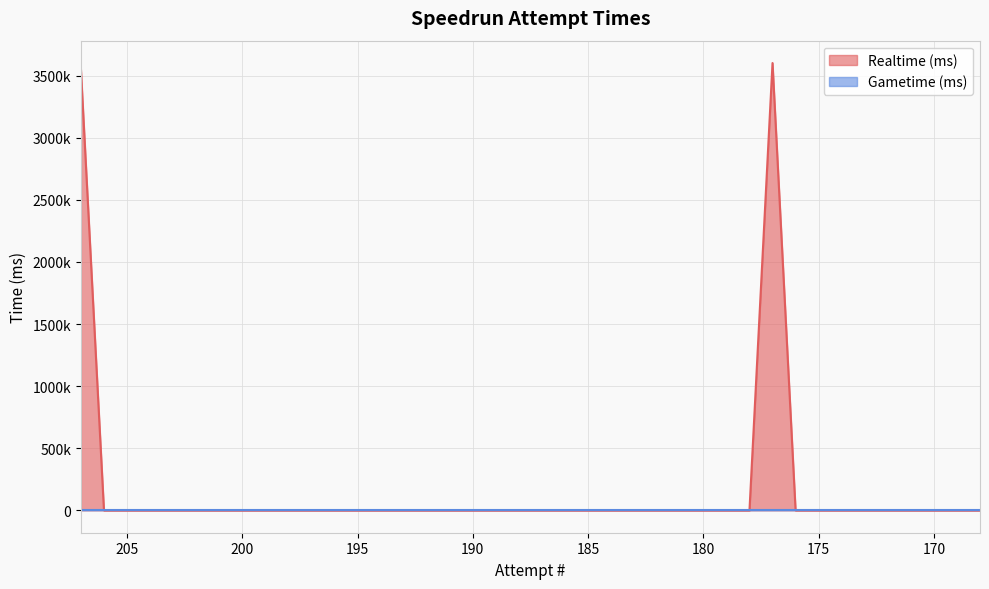

How many interior local peaks (higher than both neighbors) does the data have?

1